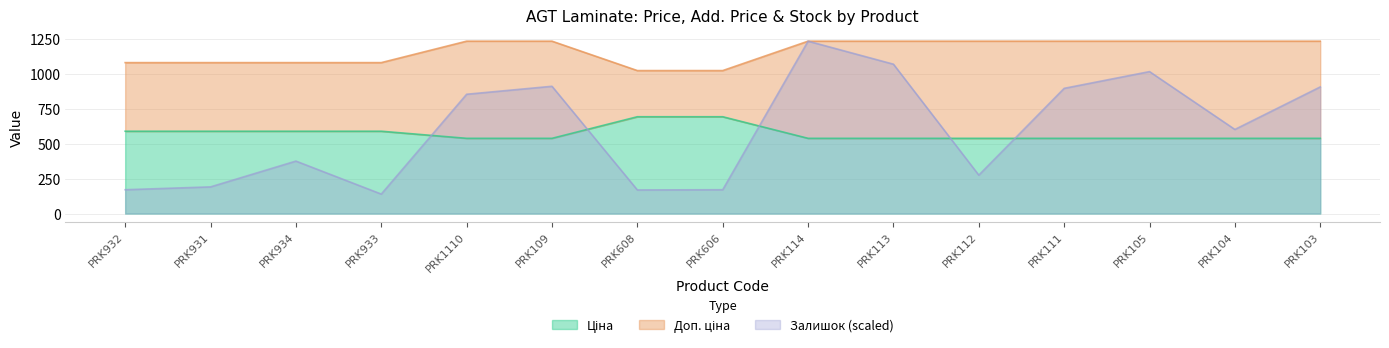

At which category is the sum across all series the highest?

PRK114